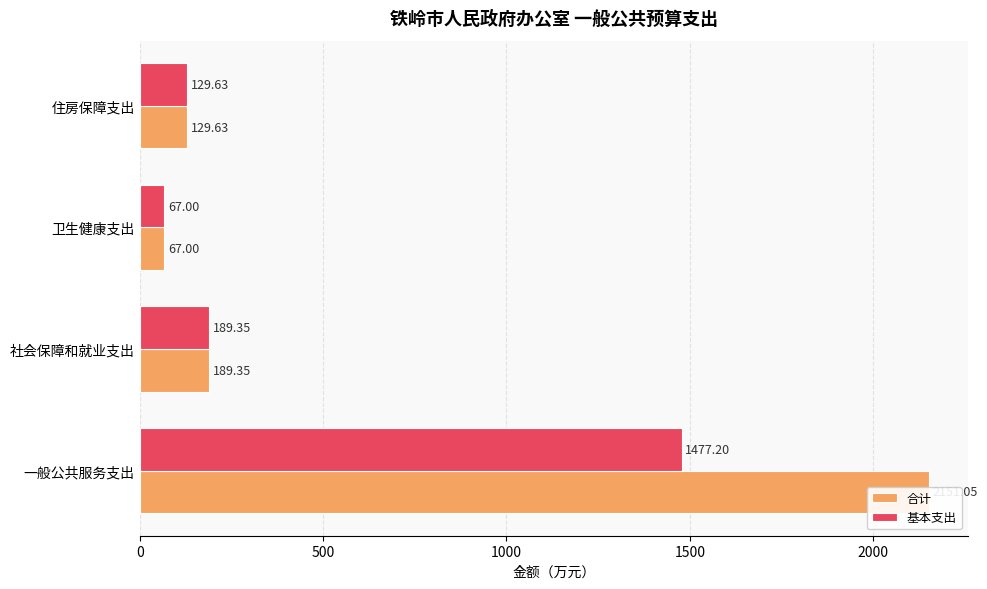

What is the maximum value shown in the chart?

2151.1